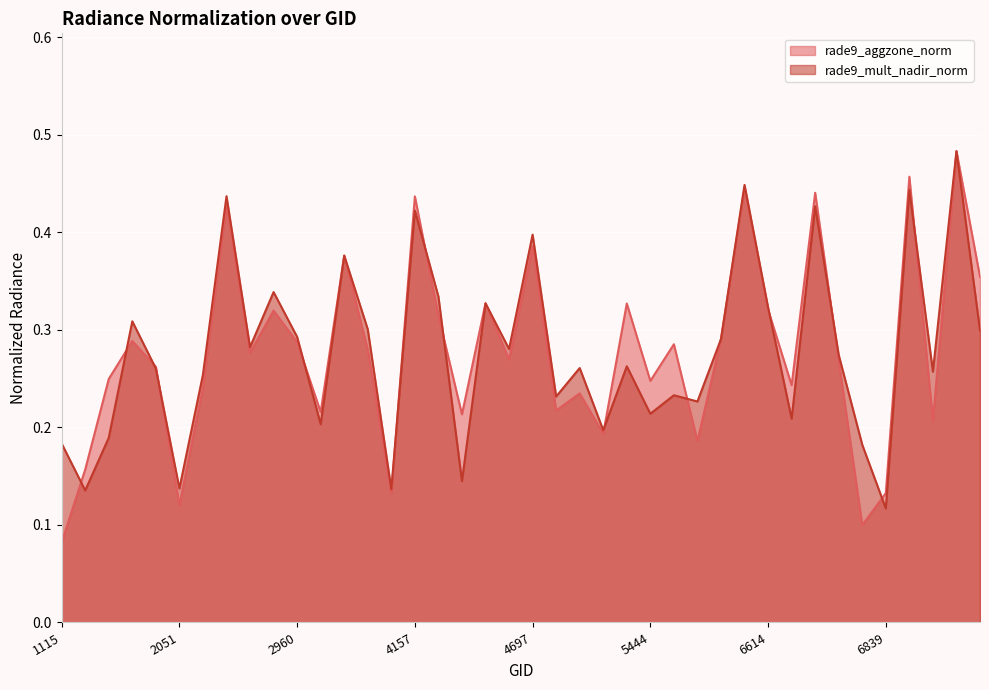

What is the sum of the rade9_mult_nadir_norm values at 3185 and 1952?

0.7